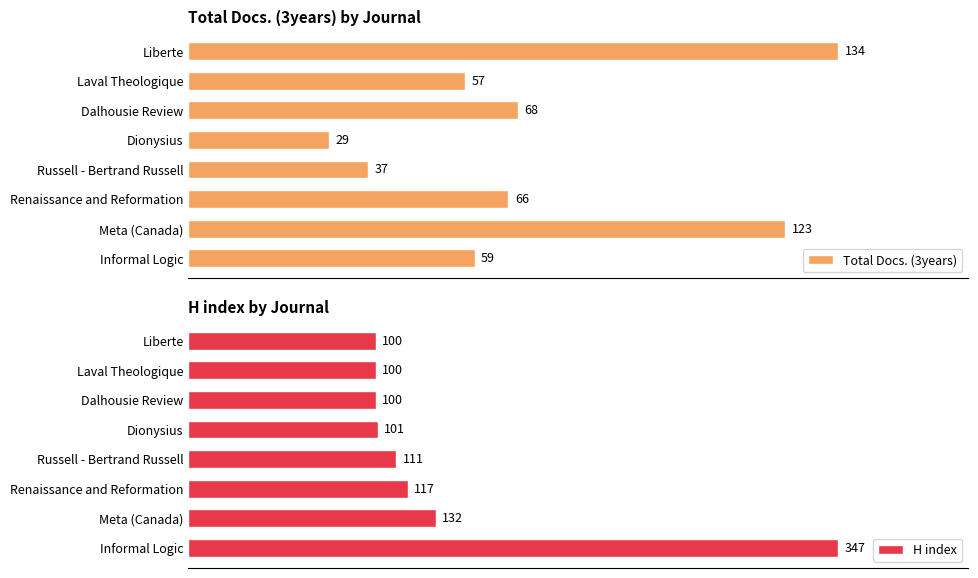

Which category has the highest value in the H index series?

Informal Logic